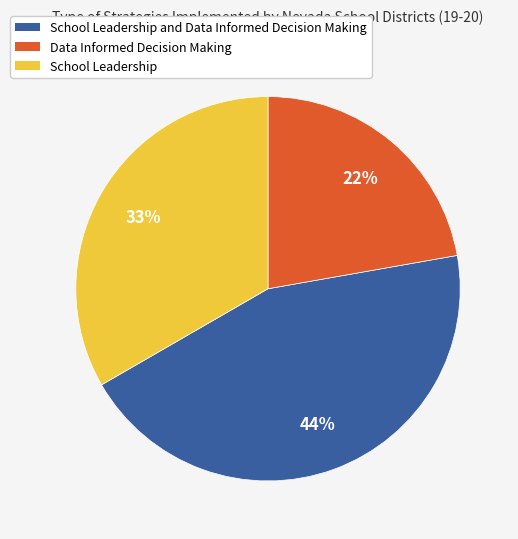

Which slice is the largest?

School Leadership and Data Informed Decision Making